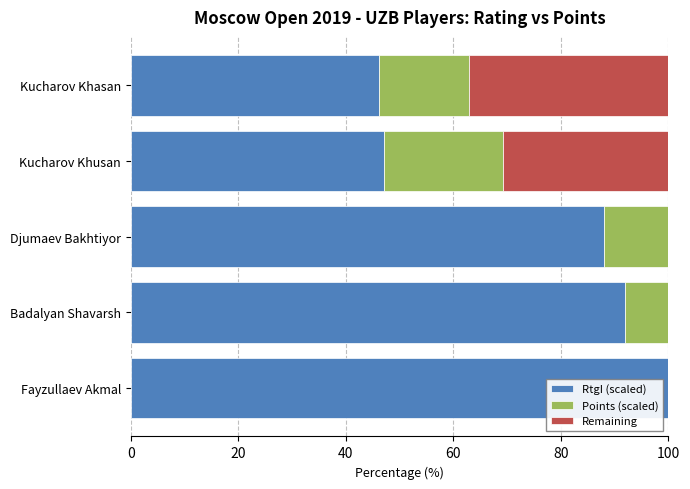

At Fayzullaev Akmal, list the series in order from smallest to largest.

Remaining, Points (scaled), RtgI (scaled)